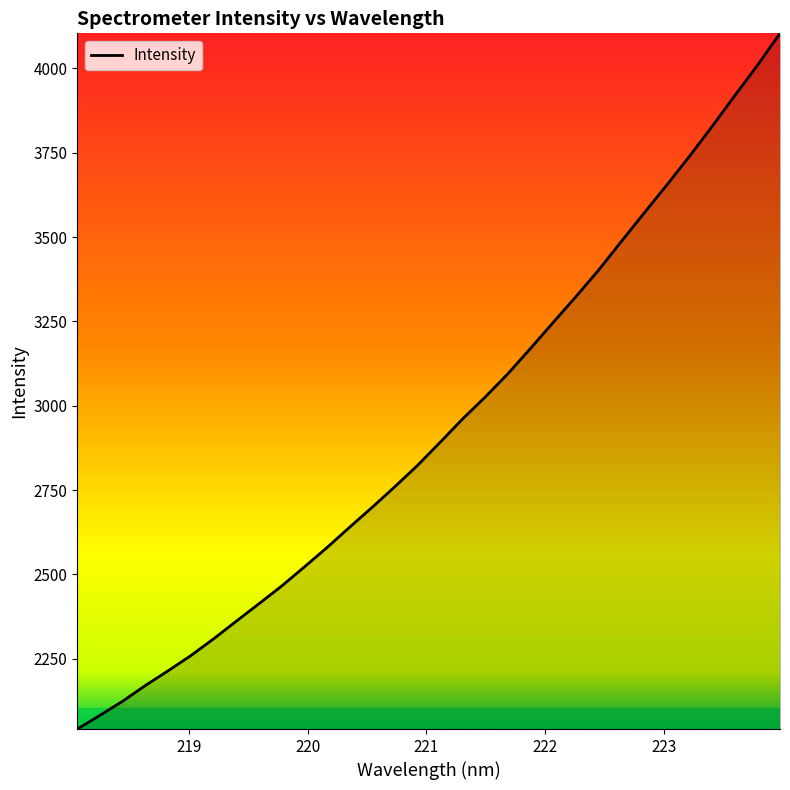

What is the difference between the maximum and minimum values?

2063.0